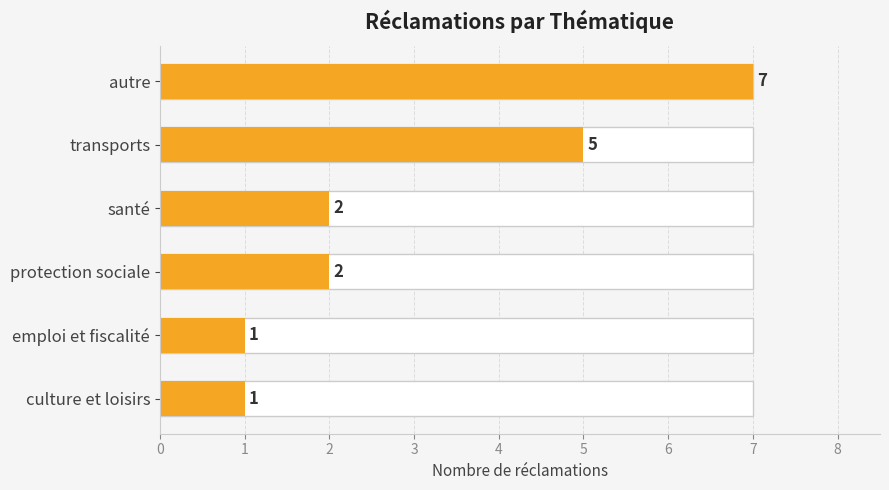

Reading right to left, extract all data points from this chart.

1	1	2	2	5	7